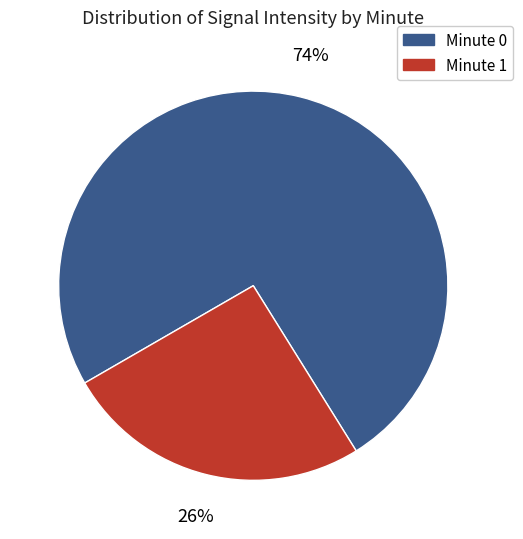

To the nearest percent, what is the average slice percentage?

50%